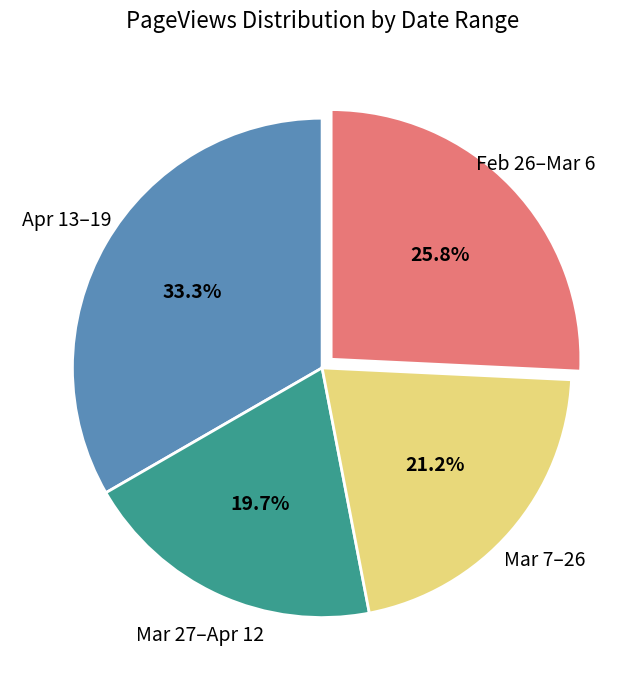

Is there any slice that represents more than half of the pie?

No